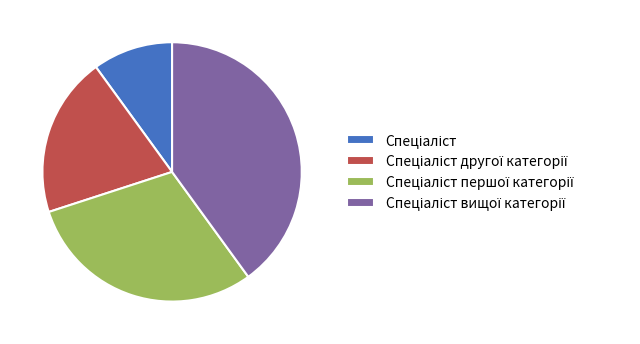

How many segments does this pie chart have?

4